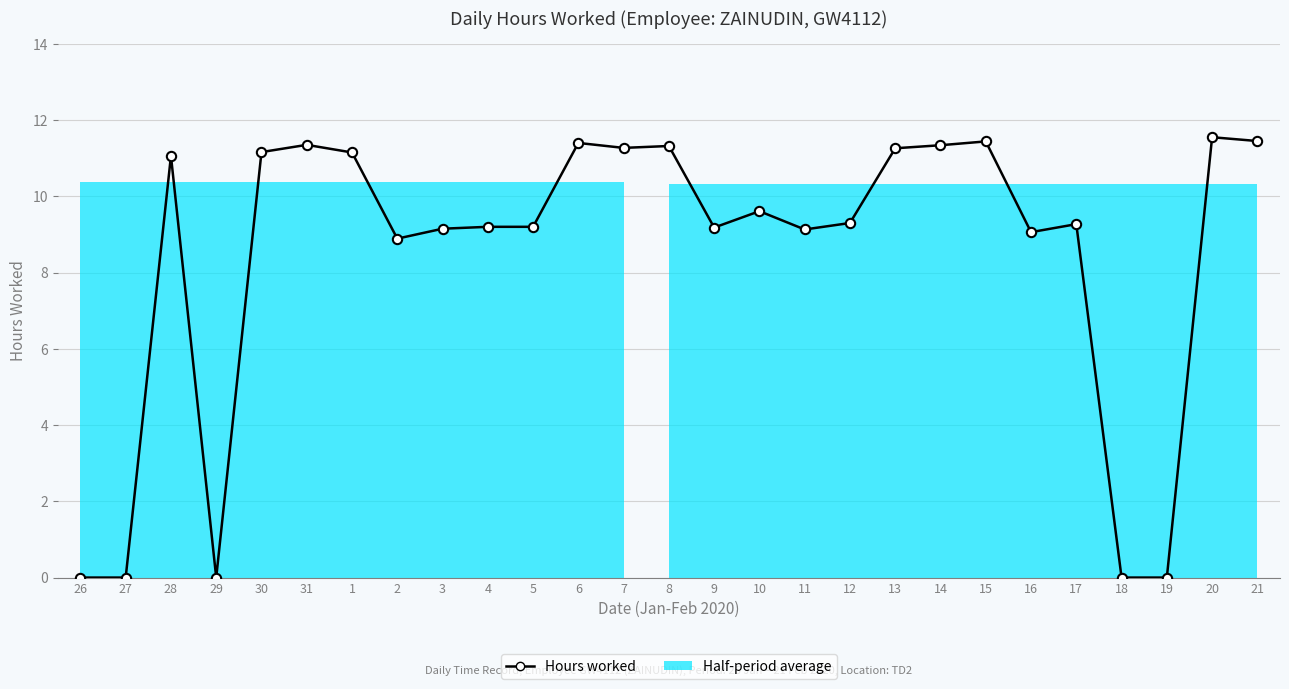

Between 6 and 28, which is larger?

6